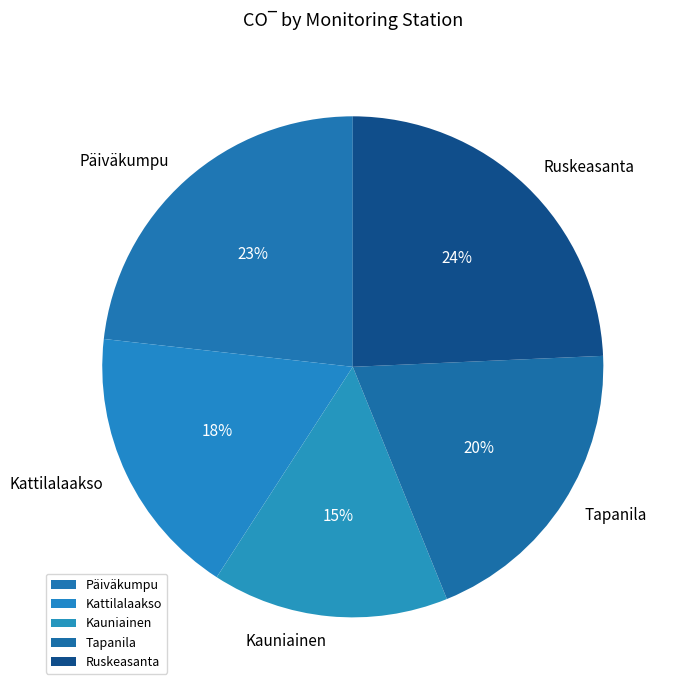

To the nearest percent, what is the combined percentage of Kauniainen and Kattilalaakso?

33%